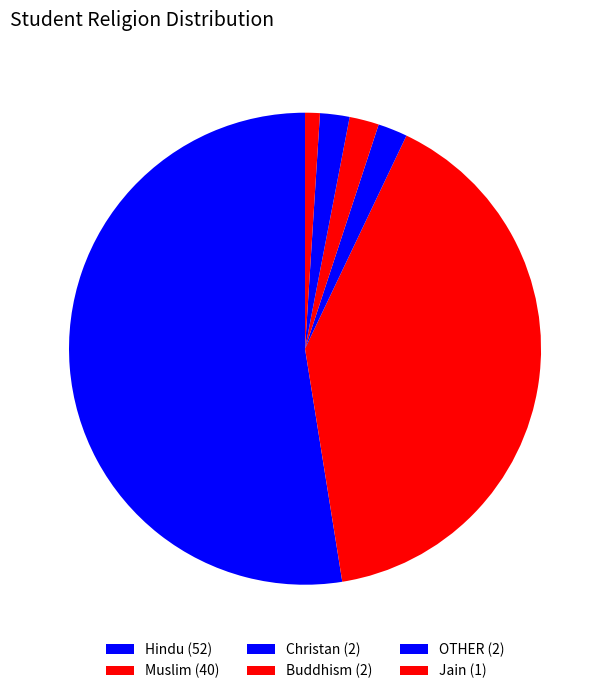

To the nearest percent, what is the average slice percentage?

17%